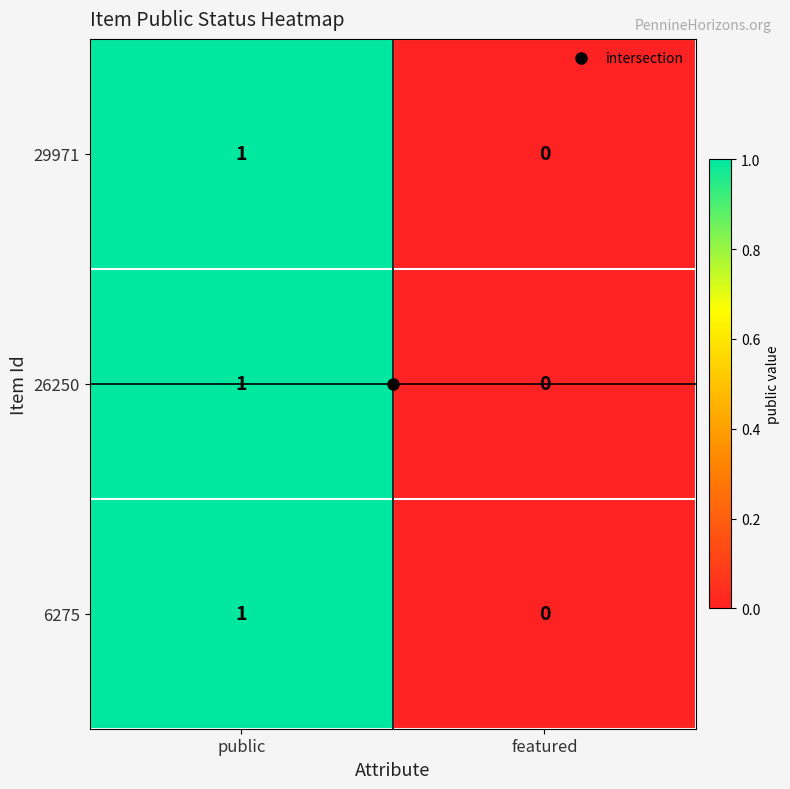

At which category is the sum across all series the highest?

public